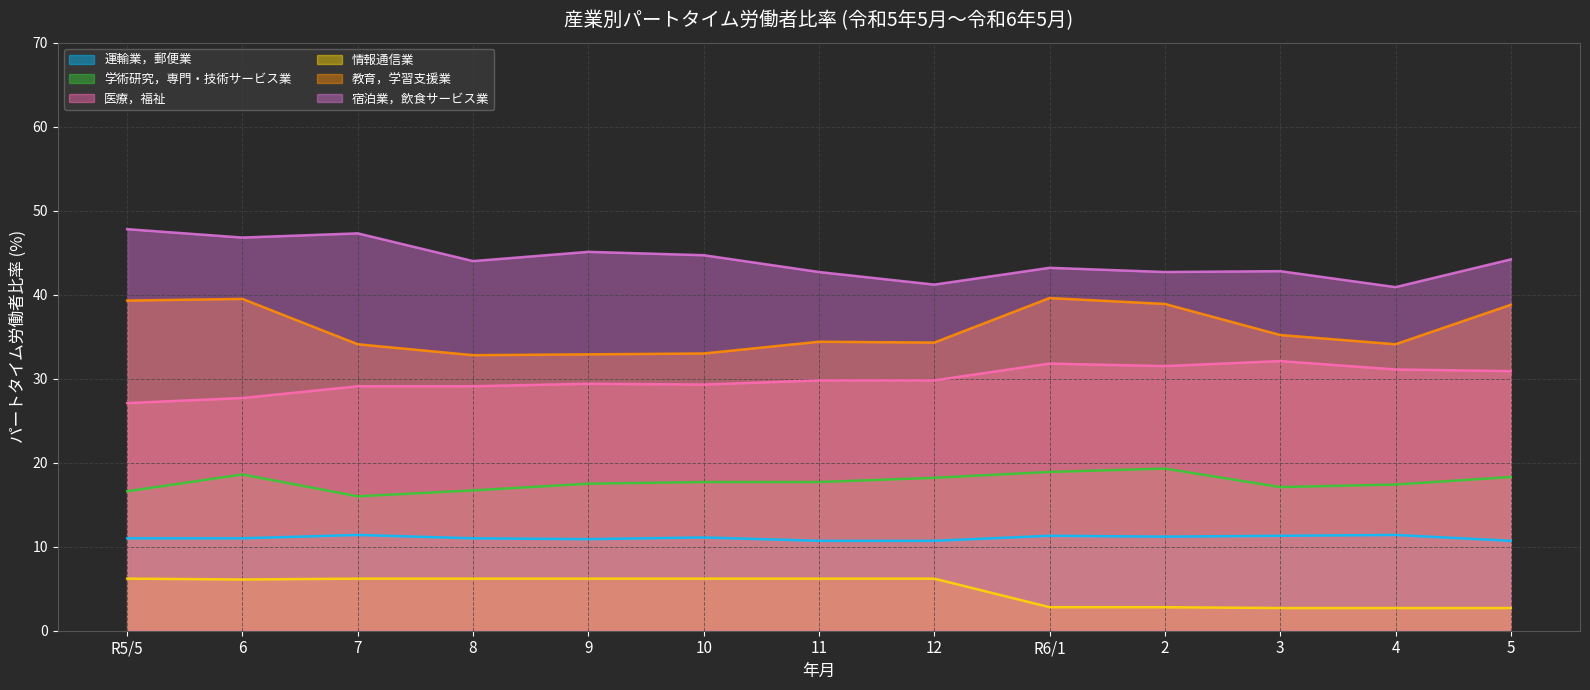

The 医療，福祉 series shows 52.5 at 11. True or false?

False